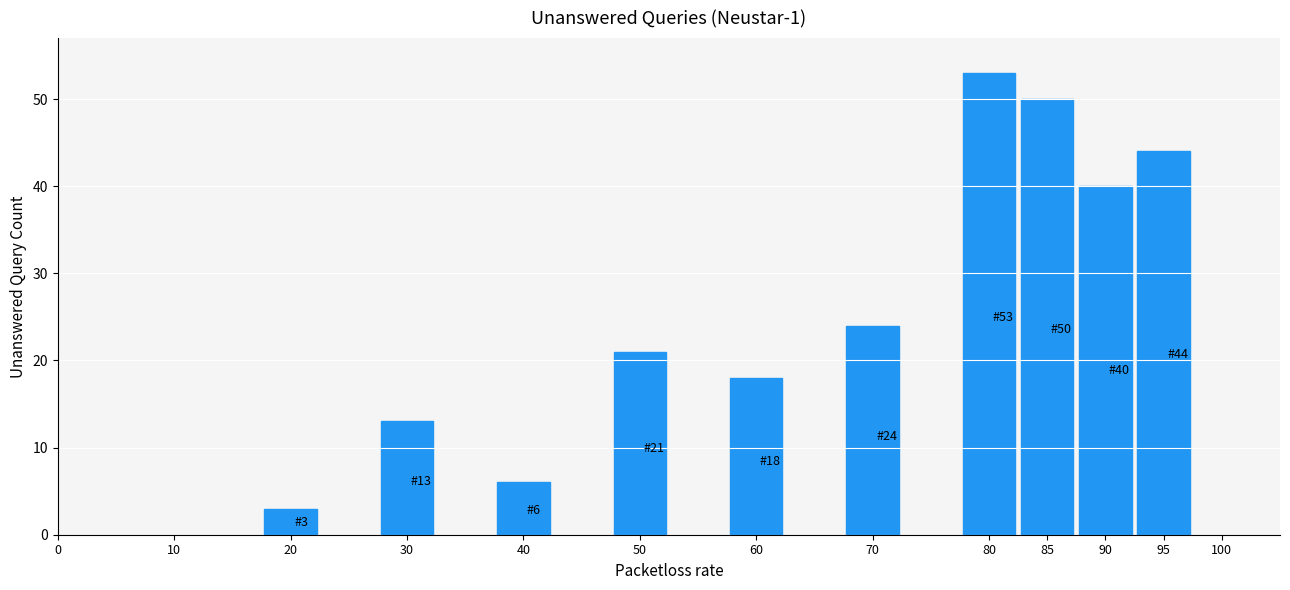

Reading left to right, what are all the values shown in this chart?

20=3	30=13	40=6	50=21	60=18	70=24	80=53	85=50	90=40	95=44